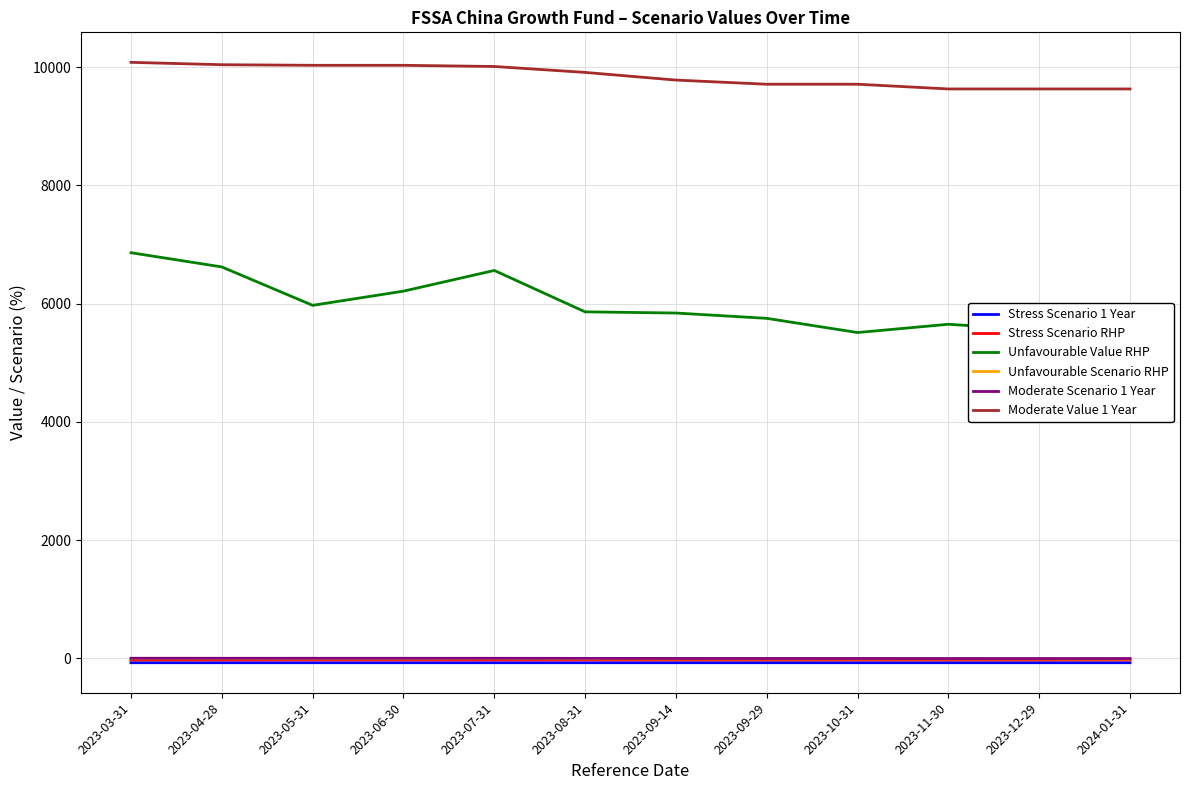

Does the chart display data point markers on the line(s)?

No